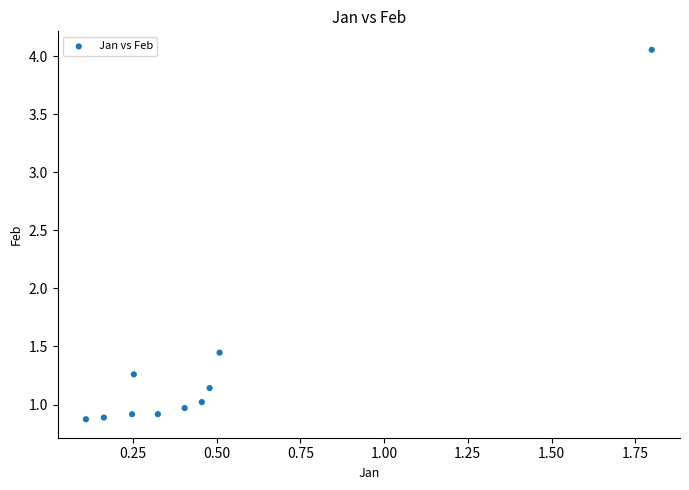

What is the range of Y values (max minus min)?

3.2